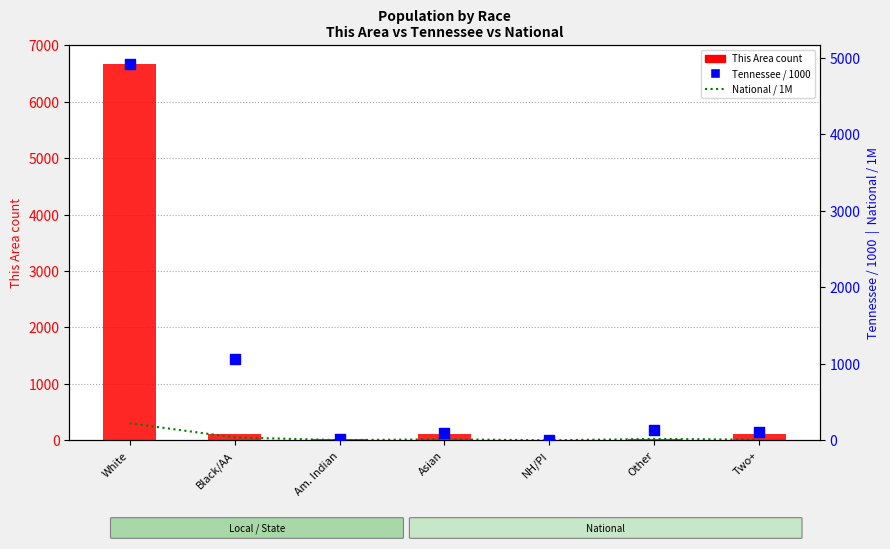

What is the total value across all series at Am. Indian?

55.9